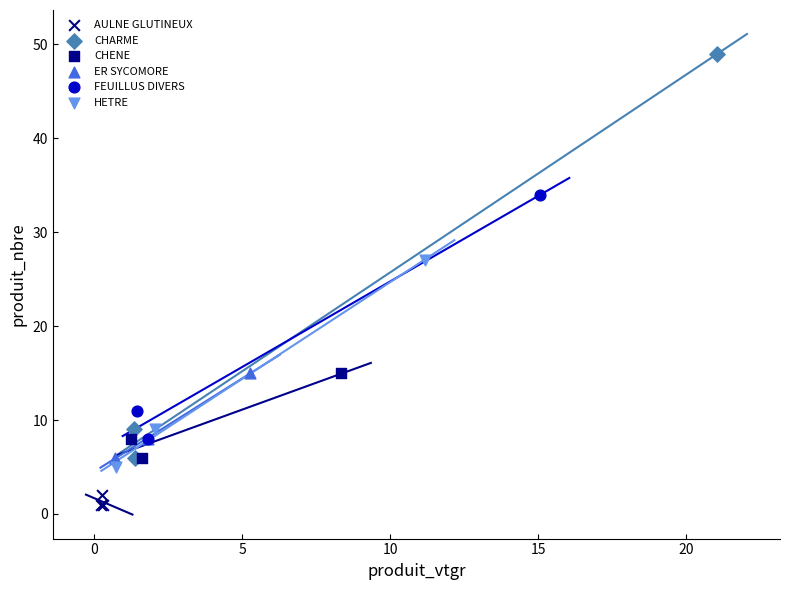

Which series contains the lowest Y value?

AULNE GLUTINEUX